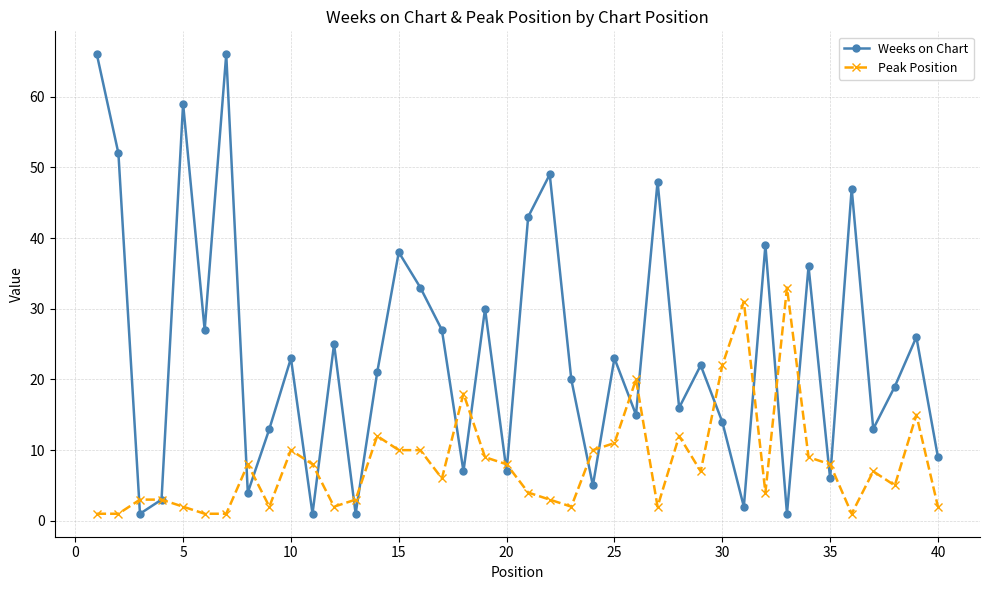

What is the maximum value for Peak Position?

33